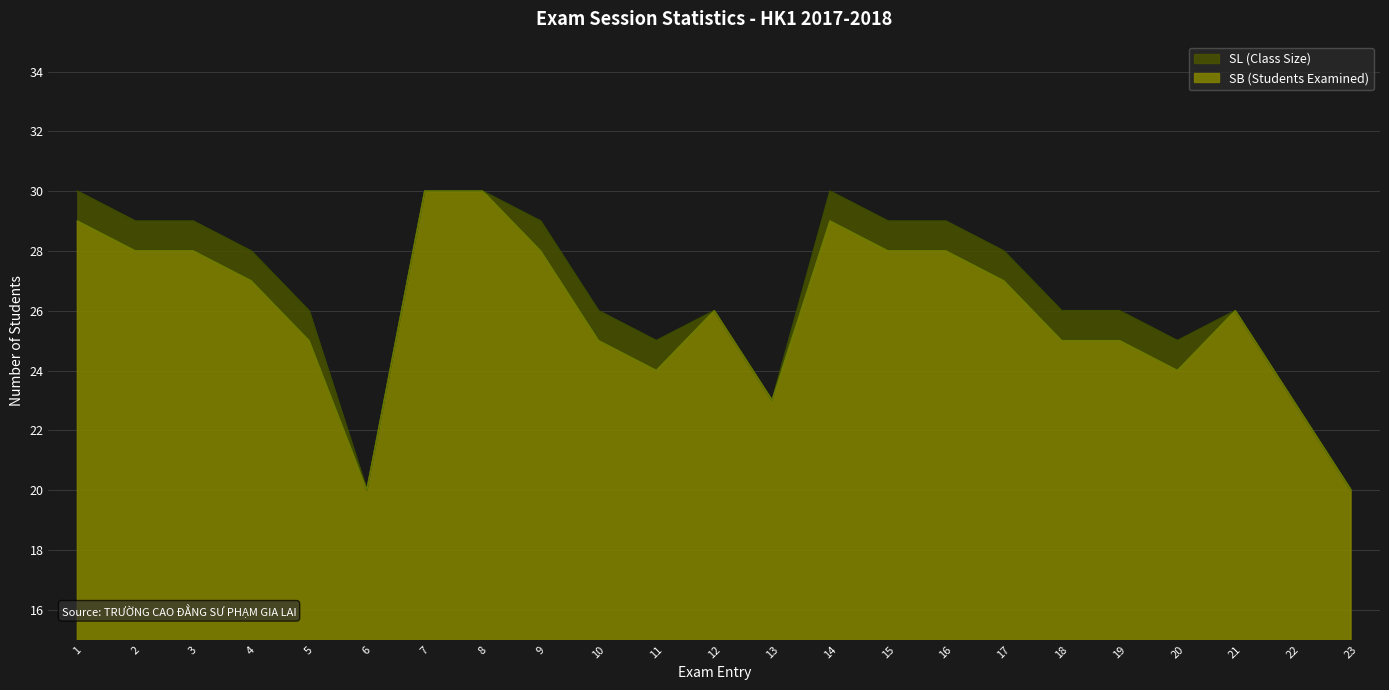

Read the SB (Students Examined) value at 8, to the nearest 5.

30